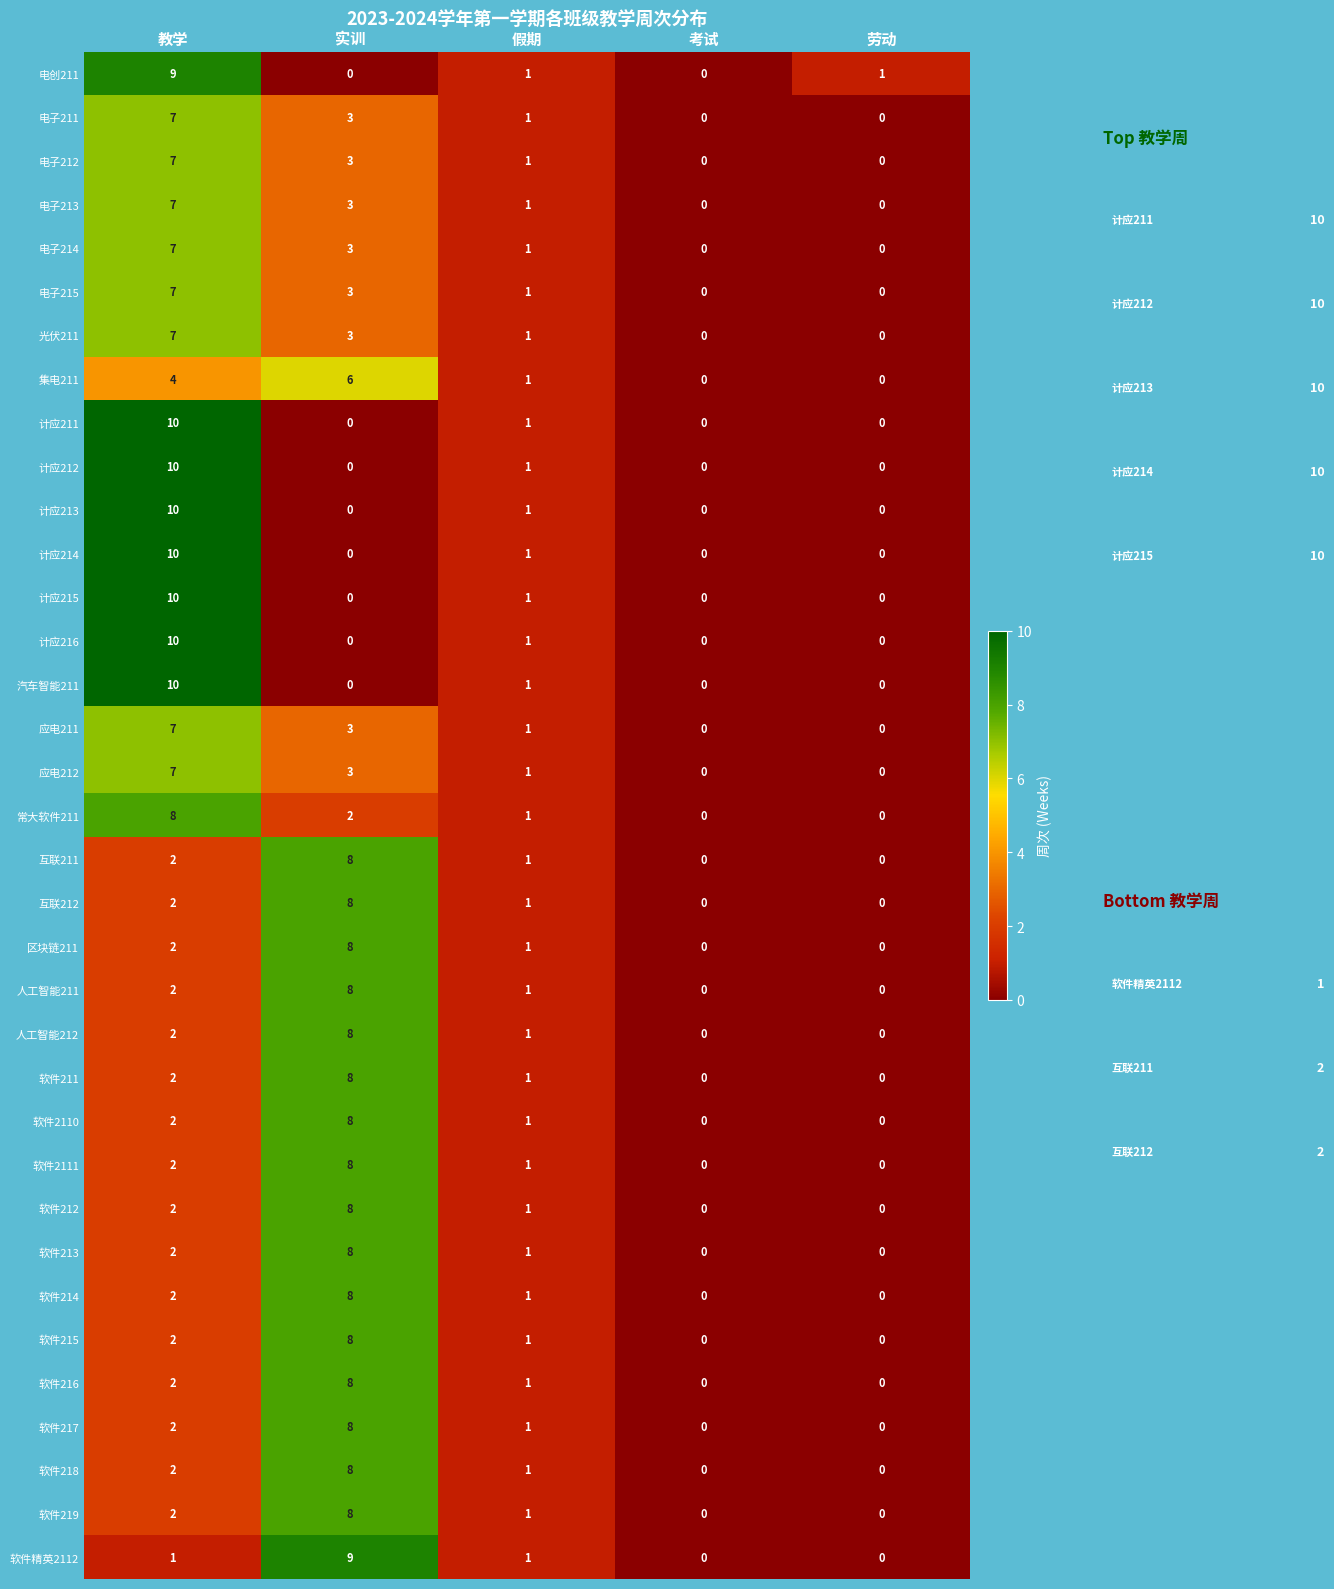

What is the greatest value displayed?

10